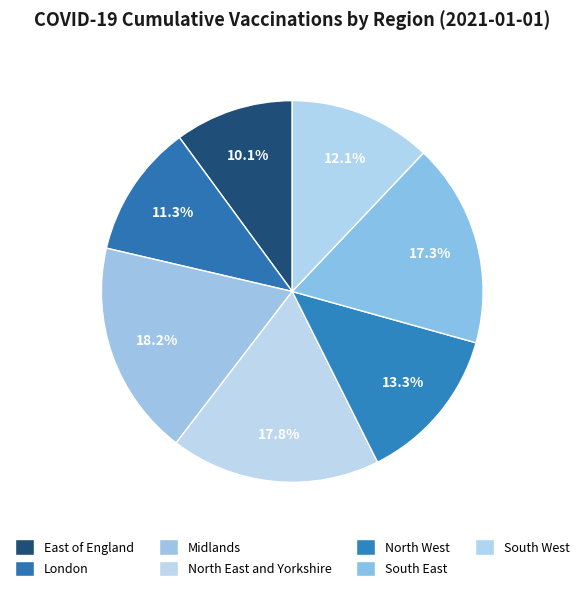

Rank the categories by value from highest to lowest.

Midlands, North East and Yorkshire, South East, North West, South West, London, East of England